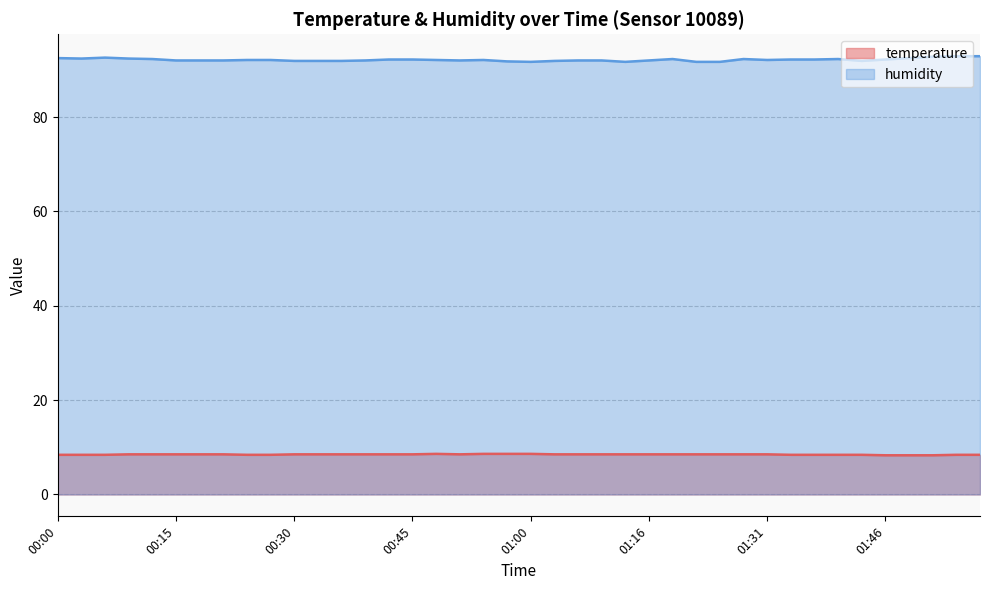

What value does the temperature series have at 01:34?

8.4